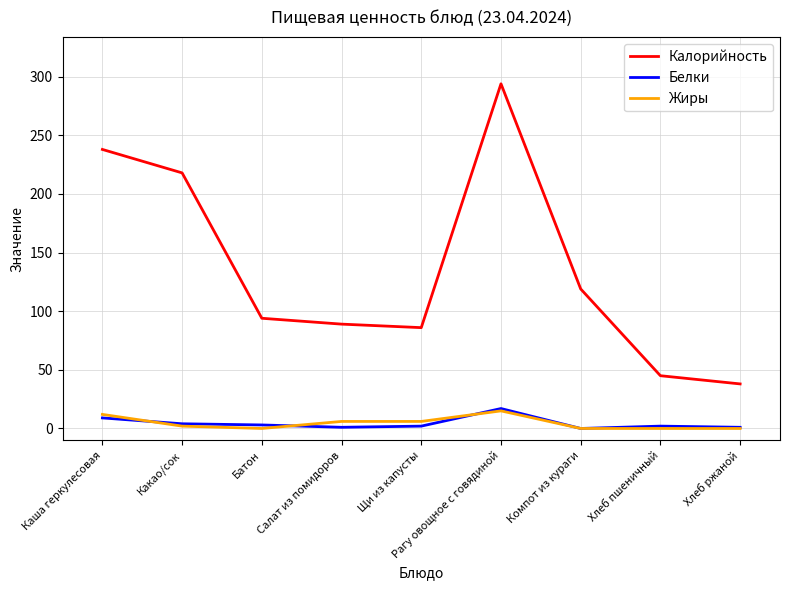

Between Какао/сок and Хлеб пшеничный, which series saw the biggest shift?

Калорийность